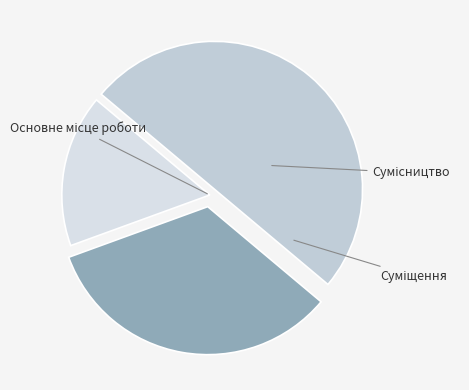

Is there a majority slice in this chart?

No